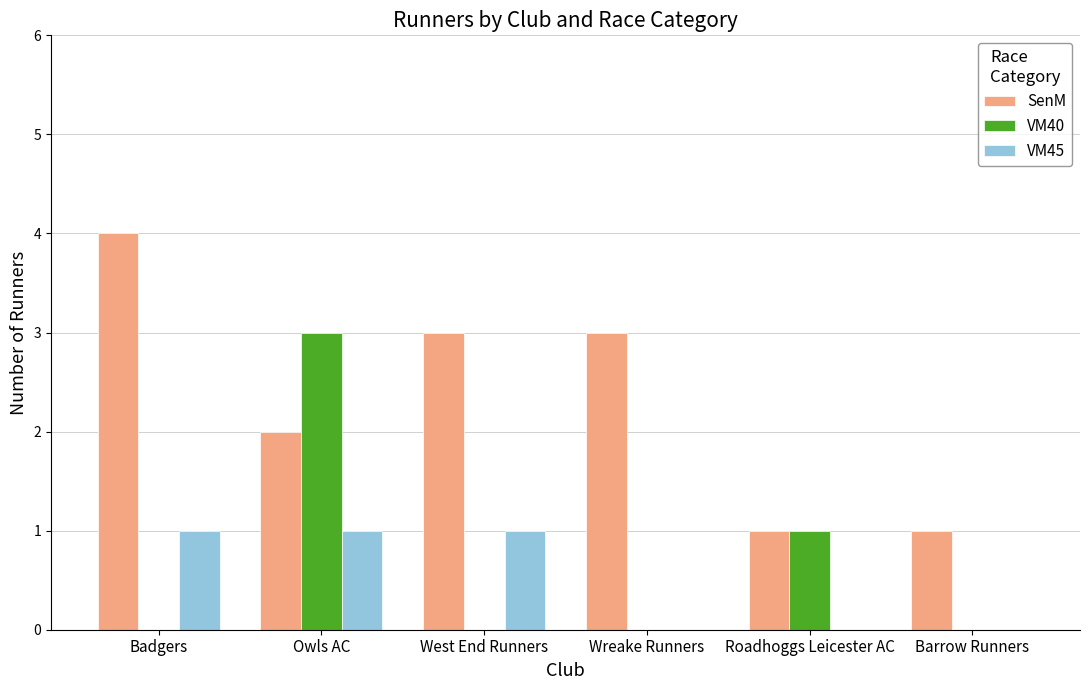

How many VM45 values are between 0 and 1?

6